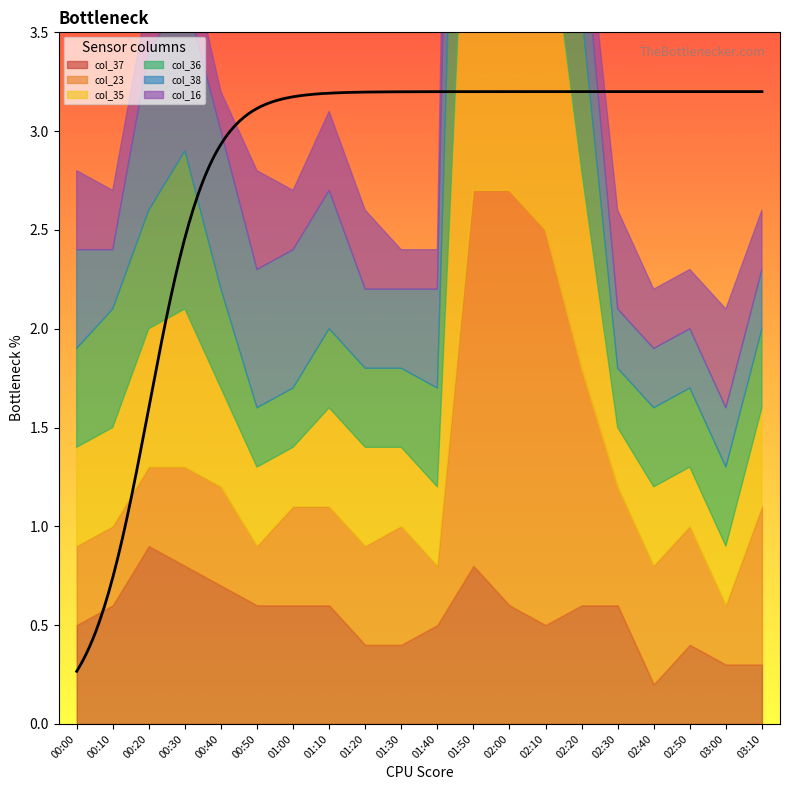

How many col_23 values are between 0 and 1?

16